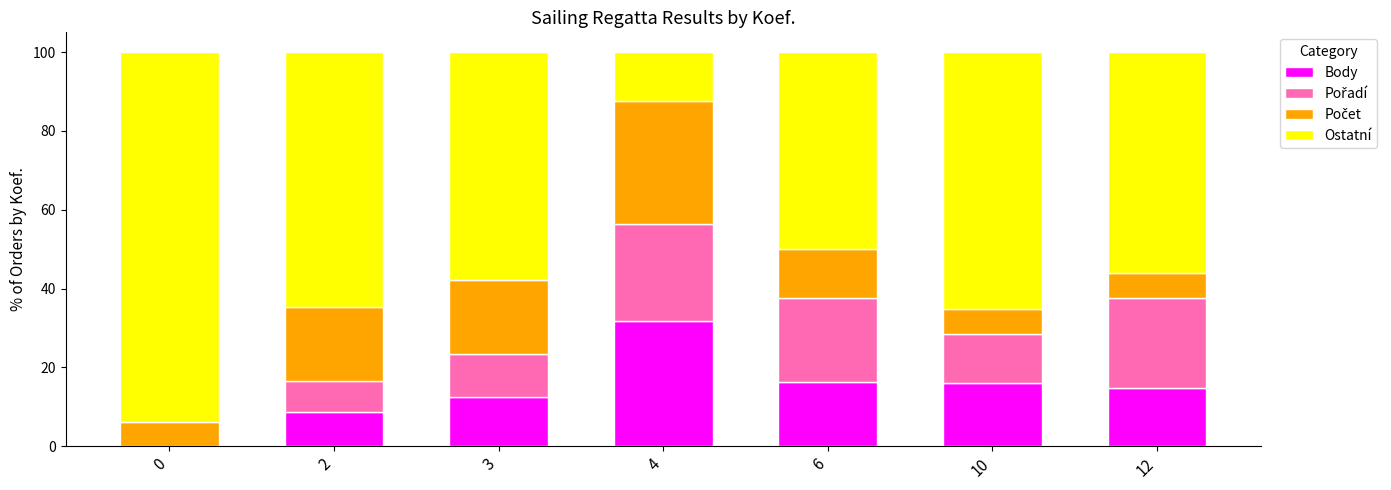

How many data points in Body are above 14?

4